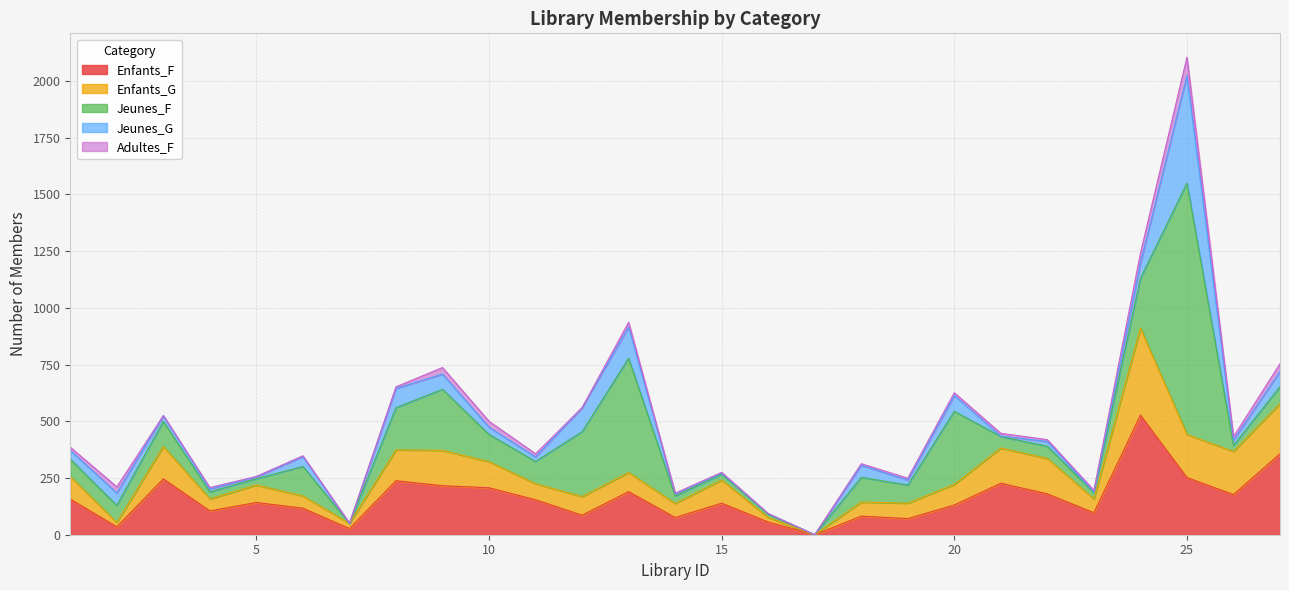

At how many categories does at least one series exceed 505?

2